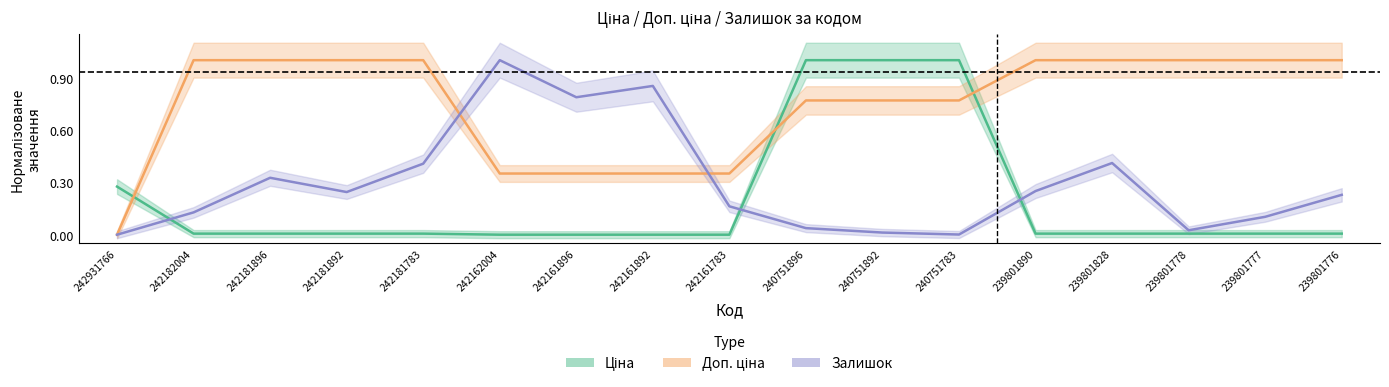

How many values in the Доп. ціна series are below 1?

8